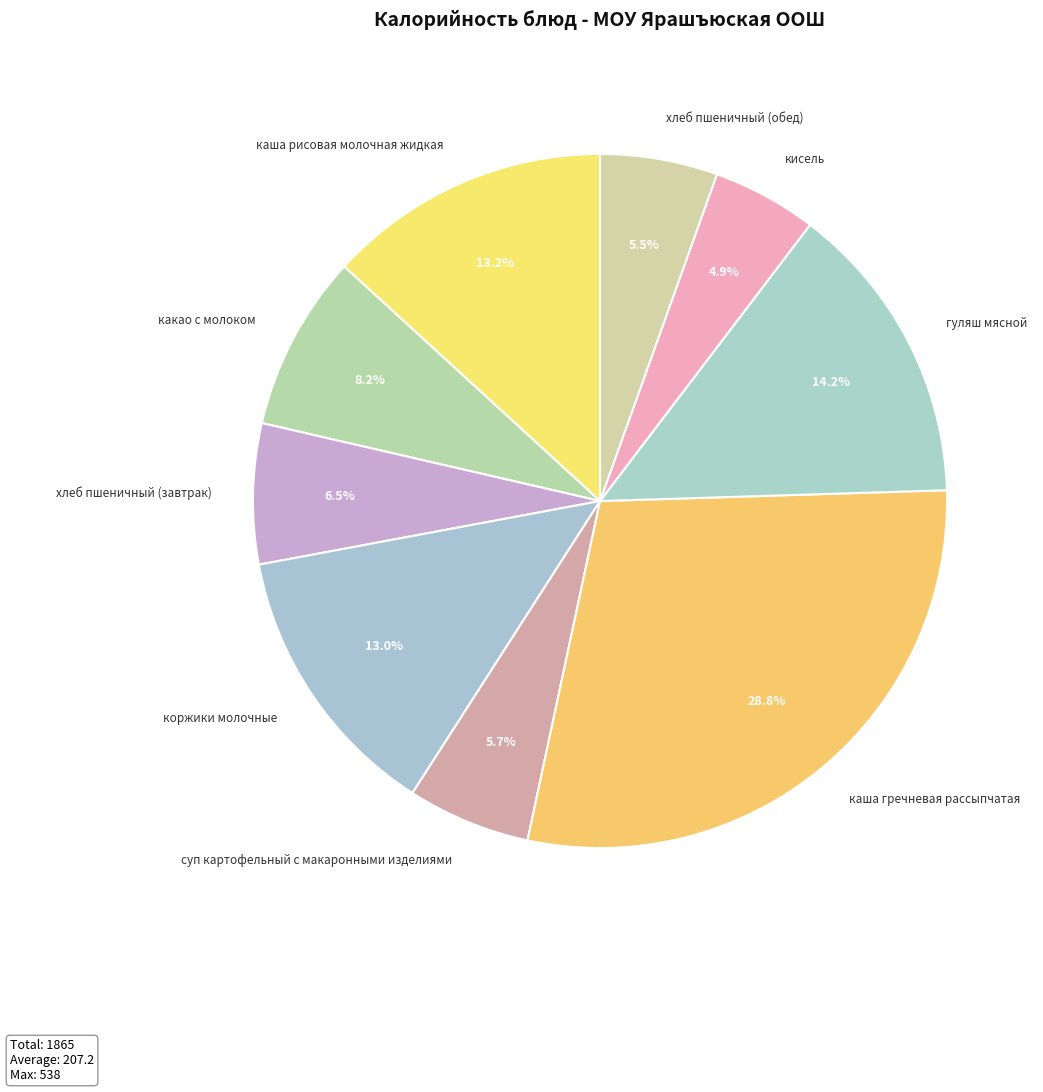

What is the ratio of the value at каша гречневая рассыпчатая to the value at какао с молоком?

3.5